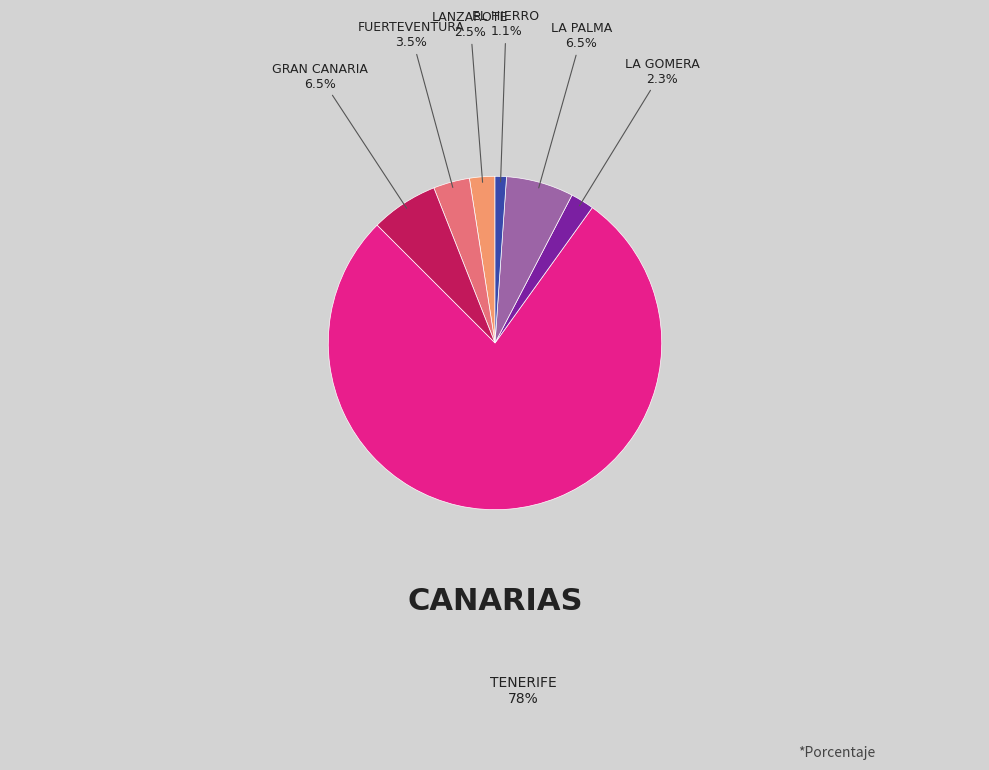

Does any single category account for the majority?

Yes